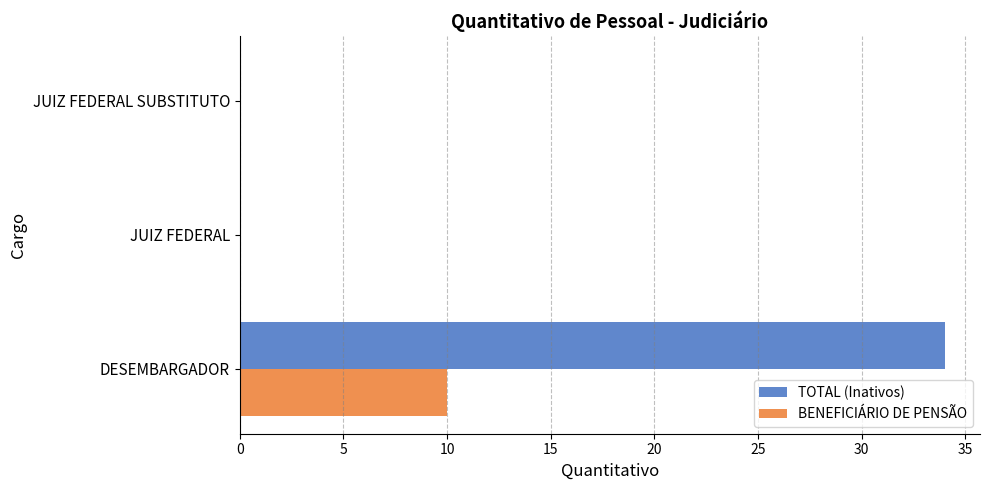

True or false: BENEFICIÁRIO DE PENSÃO has a value of 4 at JUIZ FEDERAL SUBSTITUTO.

False